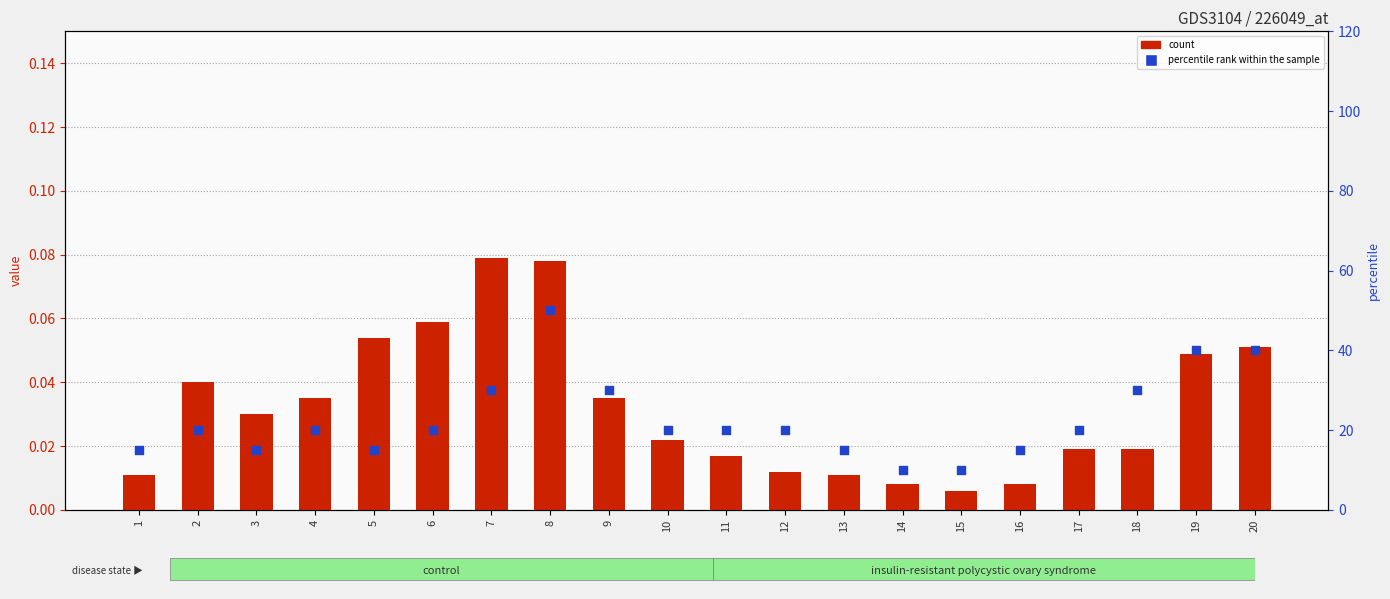

At how many categories does at least one series exceed 27?

6